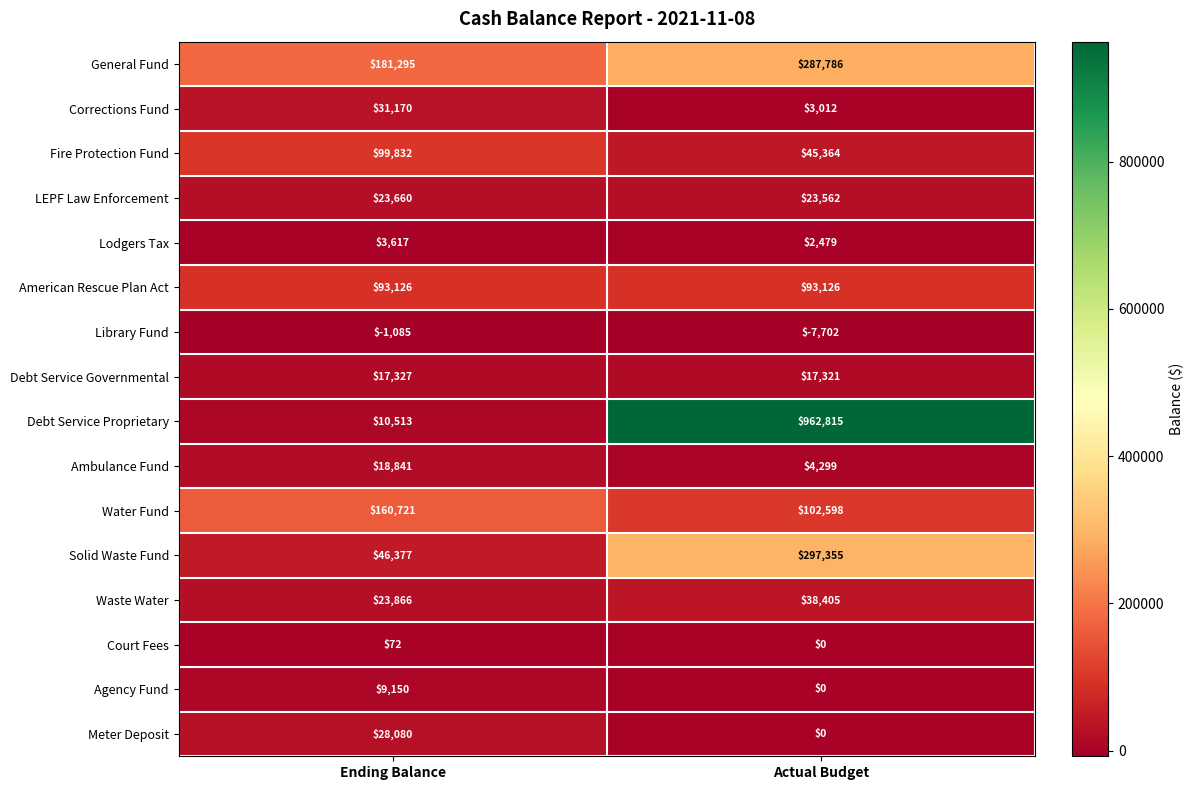

What is the total value across all series at Actual Budget?

1870420